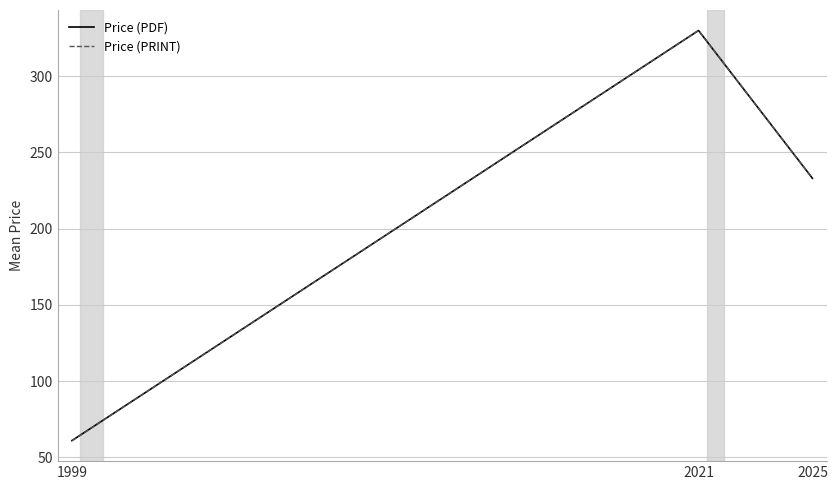

At 2021, list the series in order from largest to smallest.

Price (PDF), Price (PRINT)